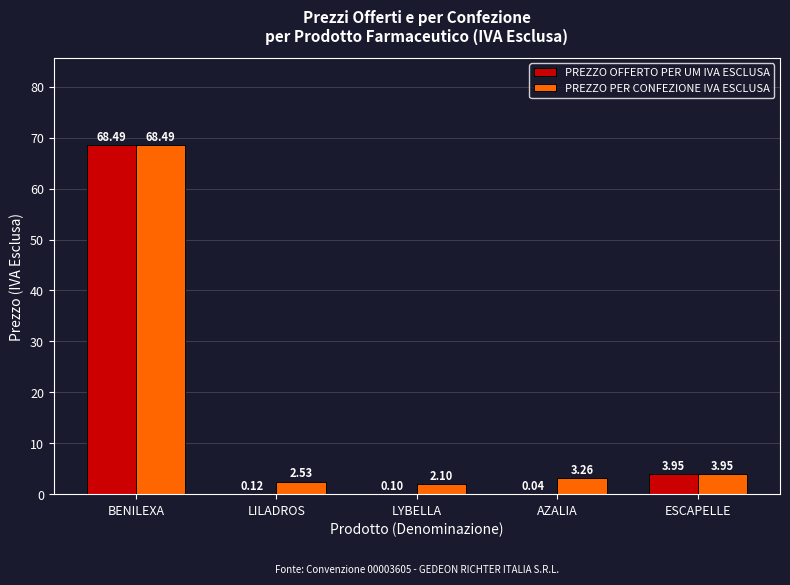

What is the sum of all PREZZO OFFERTO PER UM IVA ESCLUSA values?

72.7